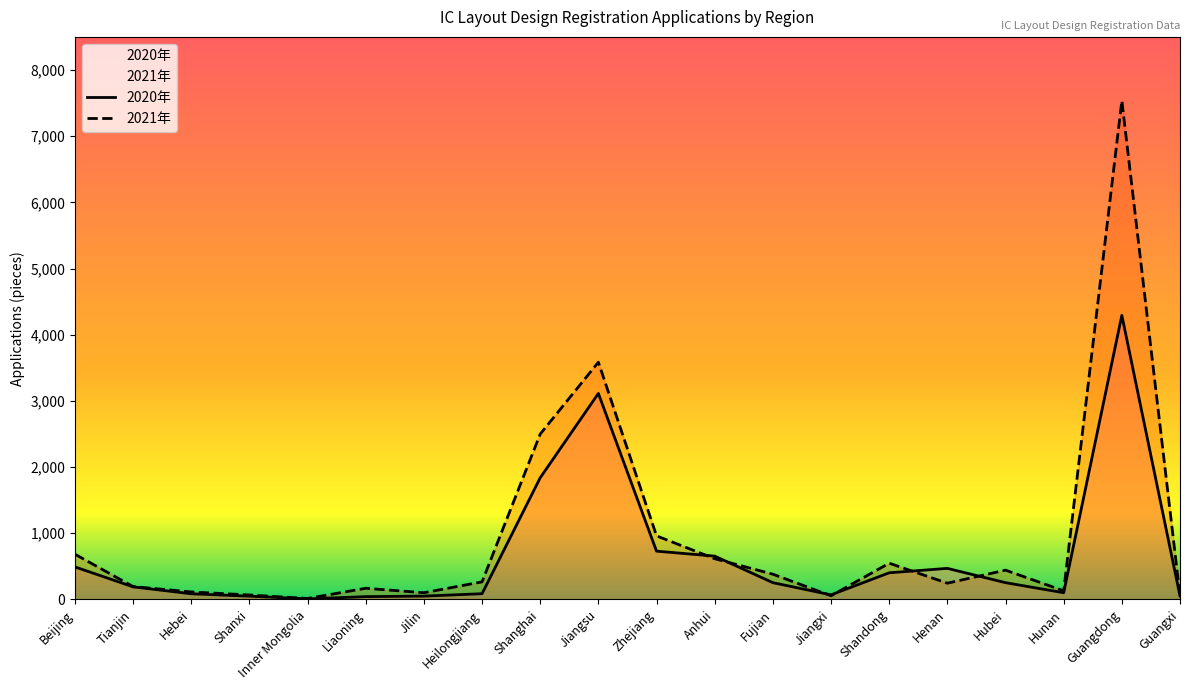

At which category does 2021年 reach its first local valley?

Inner Mongolia